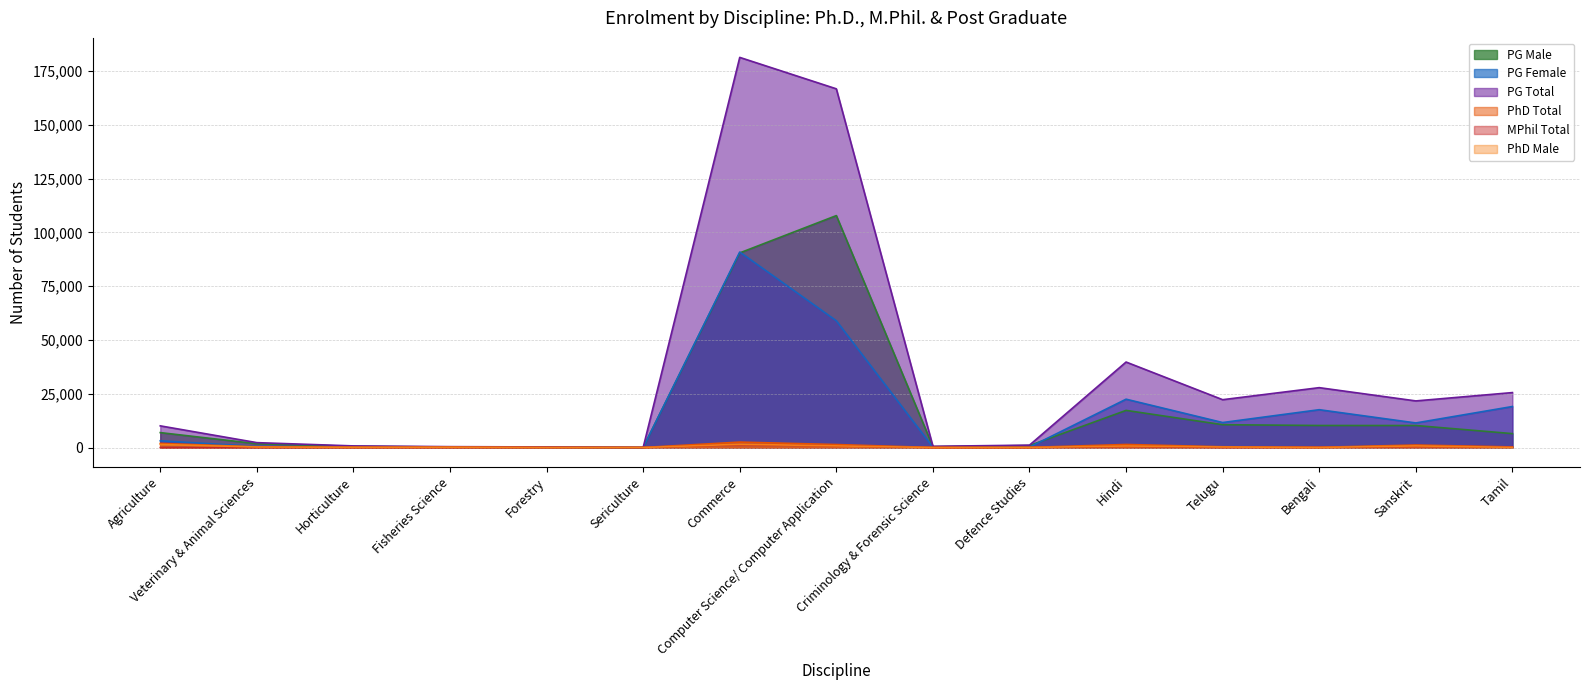

At which label does PhD Male first exceed 129?

Agriculture